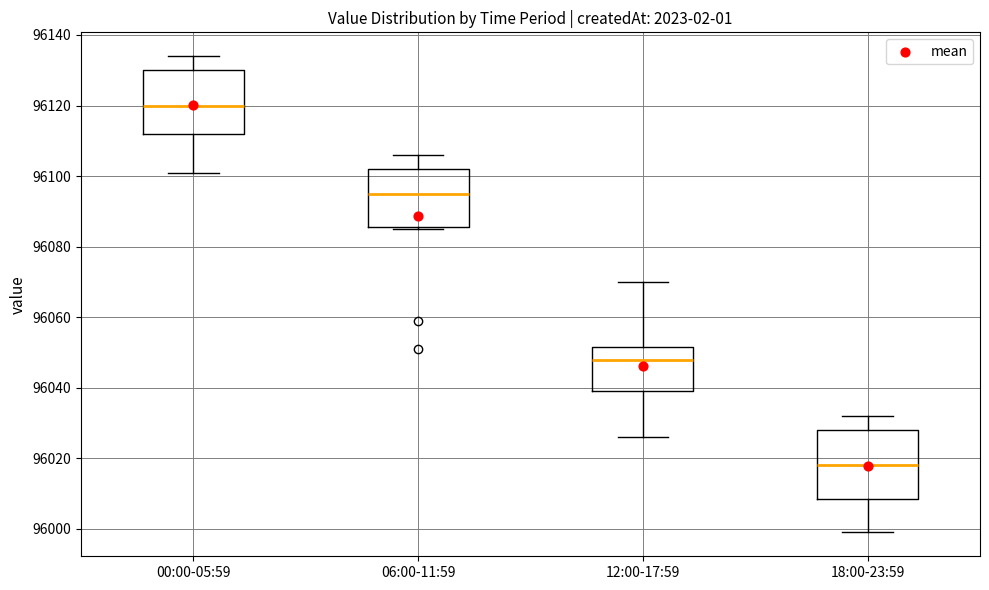

Reading left to right, transcribe this box plot: for each box, give where its median line is, the range the box spans, and where its two whiskers end, as read against the y-axis. The values are not printed on the chart, so give them approximately, as read against the axis.

00:00-05:59: median 96120, box 96112 to 96130, whiskers 96102 to 96134
06:00-11:59: median 96096, box 96086 to 96102, whiskers 96086 to 96106
12:00-17:59: median 96048, box 96040 to 96052, whiskers 96026 to 96070
18:00-23:59: median 96018, box 96008 to 96028, whiskers 96000 to 96032